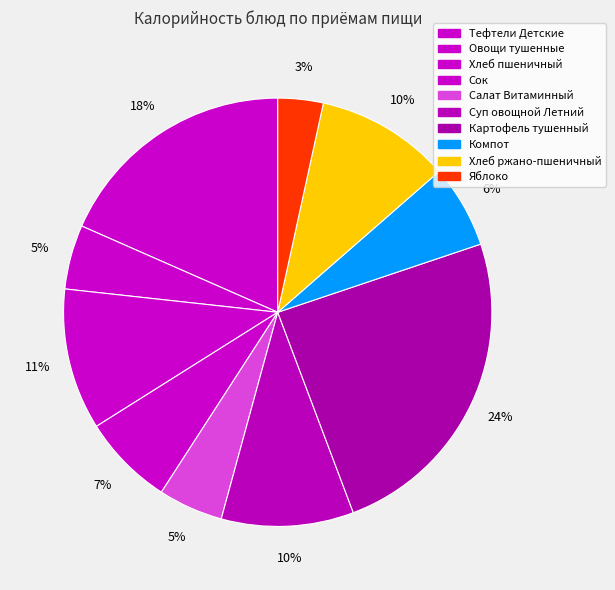

To the nearest percent, what percentage of the pie is Яблоко?

3%